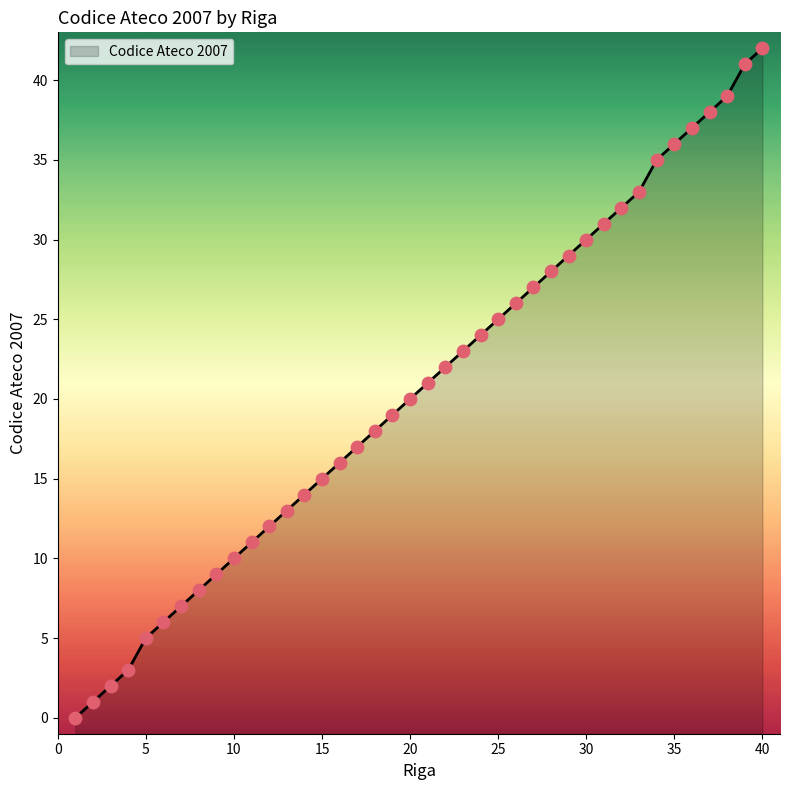

What is the change in value from 18 to 27?

+9